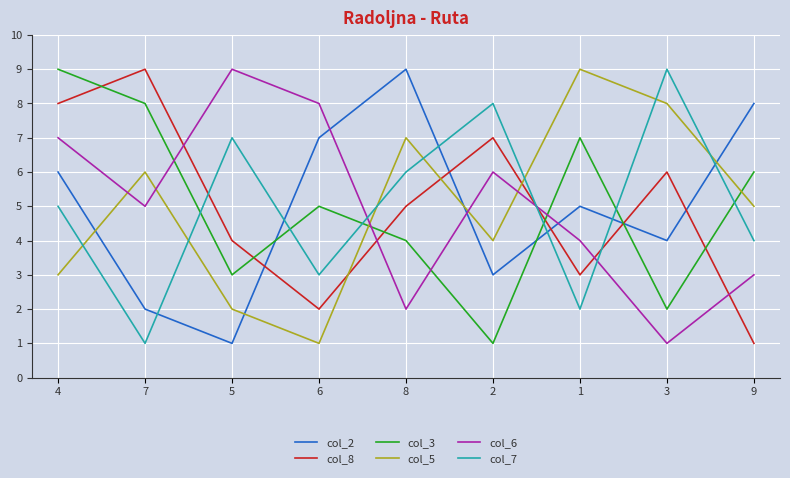

What is the difference between the second highest and second lowest values in the col_3 series?

6